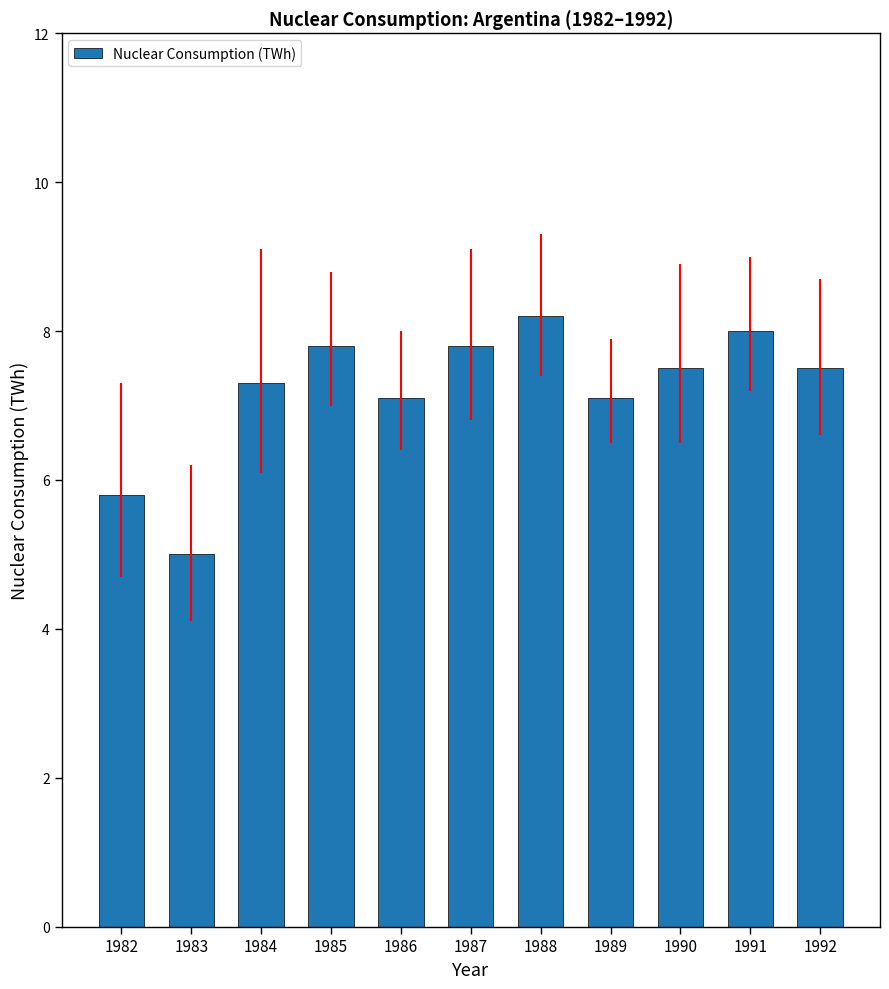

What is the difference between the maximum and minimum values?

3.2